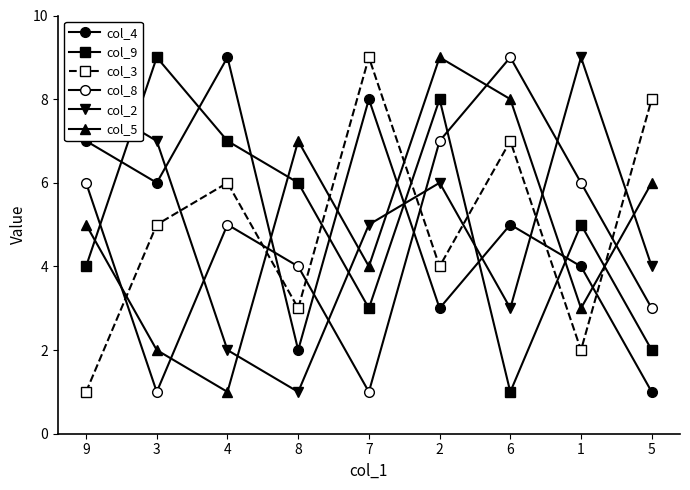

Which series changed the most between 8 and 2?

col_2